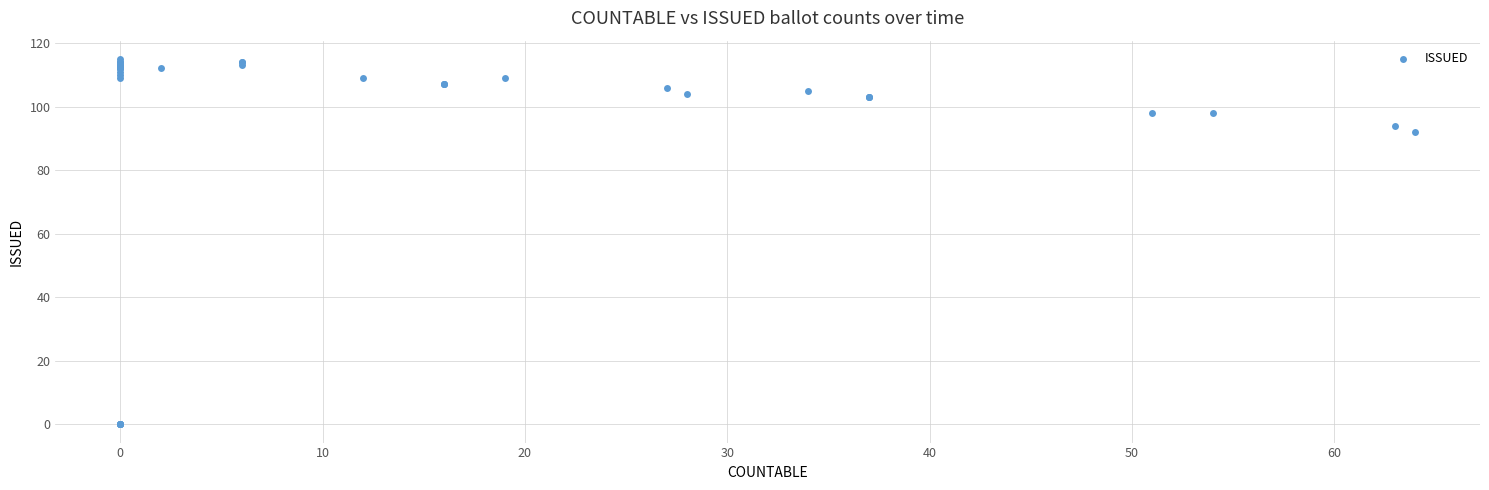

What Y value in the scatter plot is closest to 57?

92